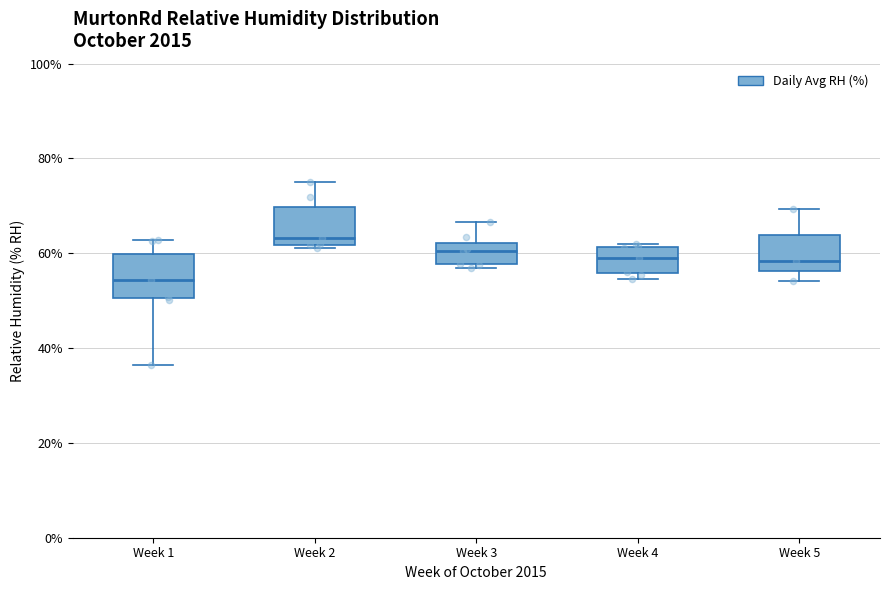

Reading left to right, transcribe this box plot: for each box, give where its median line is, the range the box spans, and where its two whiskers end, as read against the y-axis. The values are not printed on the chart, so give them approximately, as read against the axis.

Week 1: median 54, box 50 to 60, whiskers 36 to 62
Week 2: median 64, box 62 to 70, whiskers 62 to 76
Week 3: median 60, box 58 to 62, whiskers 56 to 66
Week 4: median 60, box 56 to 62, whiskers 54 to 62 (just above the box's upper edge)
Week 5: median 58, box 56 to 64, whiskers 54 to 70